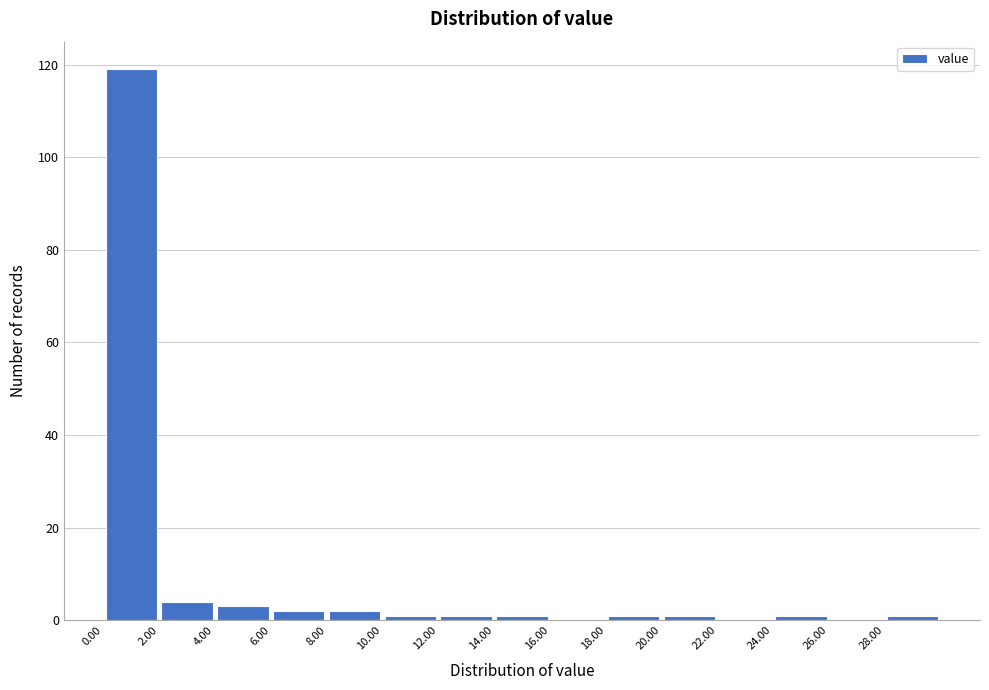

How tall is the bar that spans 0 to 2 on the x-axis? The values are not printed on the chart, so give them approximately, as read against the axis.

120